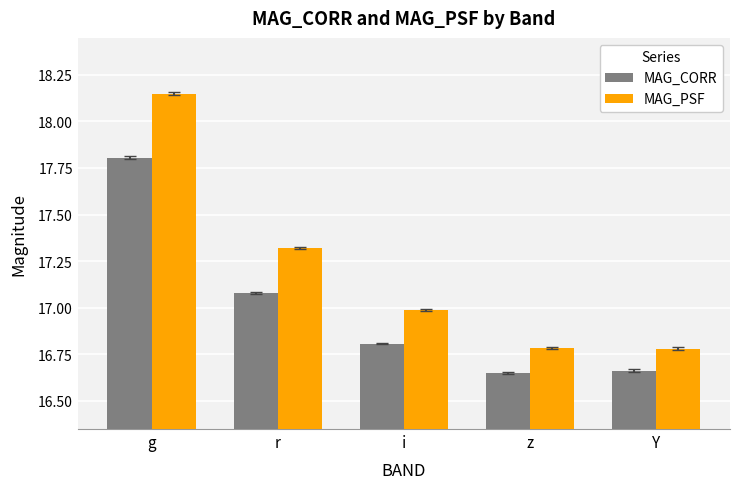

At which label is MAG_PSF closest to 17?

i